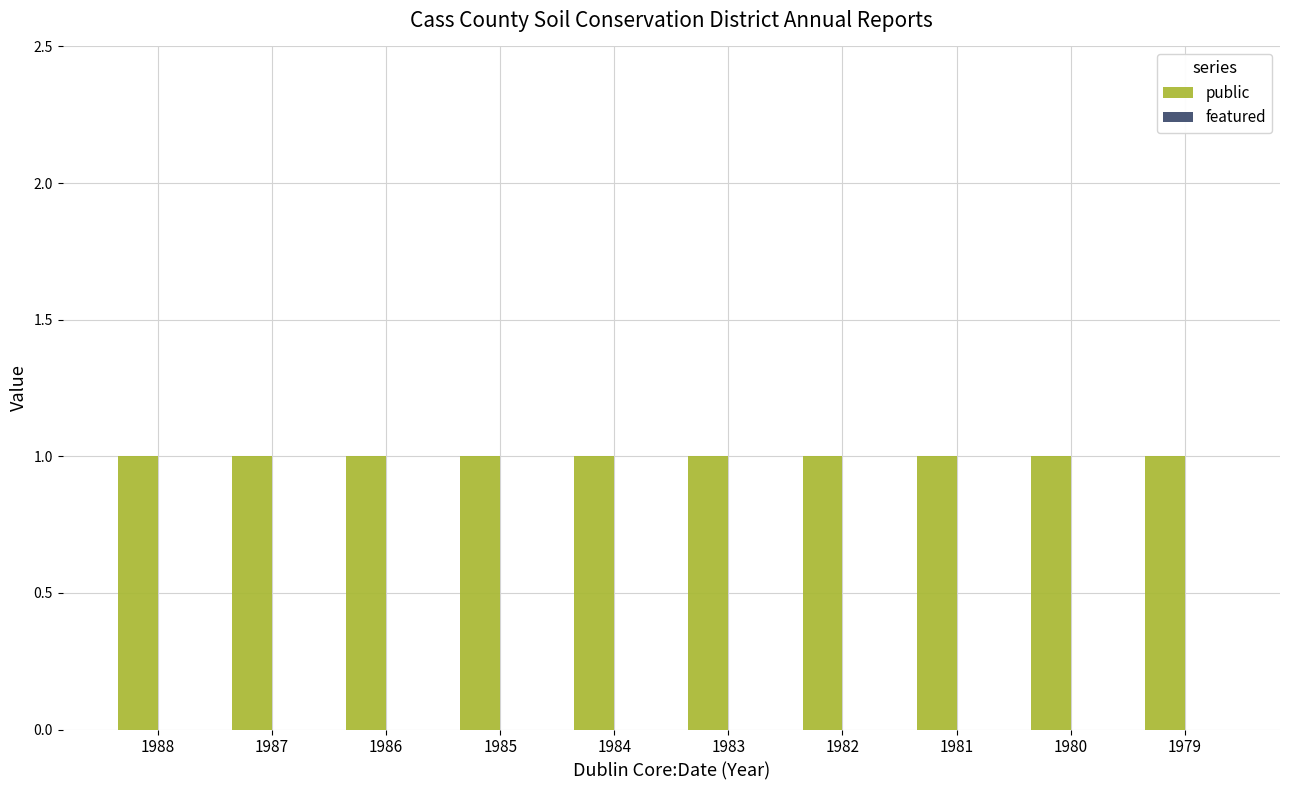

Reading left to right, extract all data points from this chart.

public: 1988=1	1987=1	1986=1	1985=1	1984=1	1983=1	1982=1	1981=1	1980=1	1979=1
featured: 1988=0	1987=0	1986=0	1985=0	1984=0	1983=0	1982=0	1981=0	1980=0	1979=0